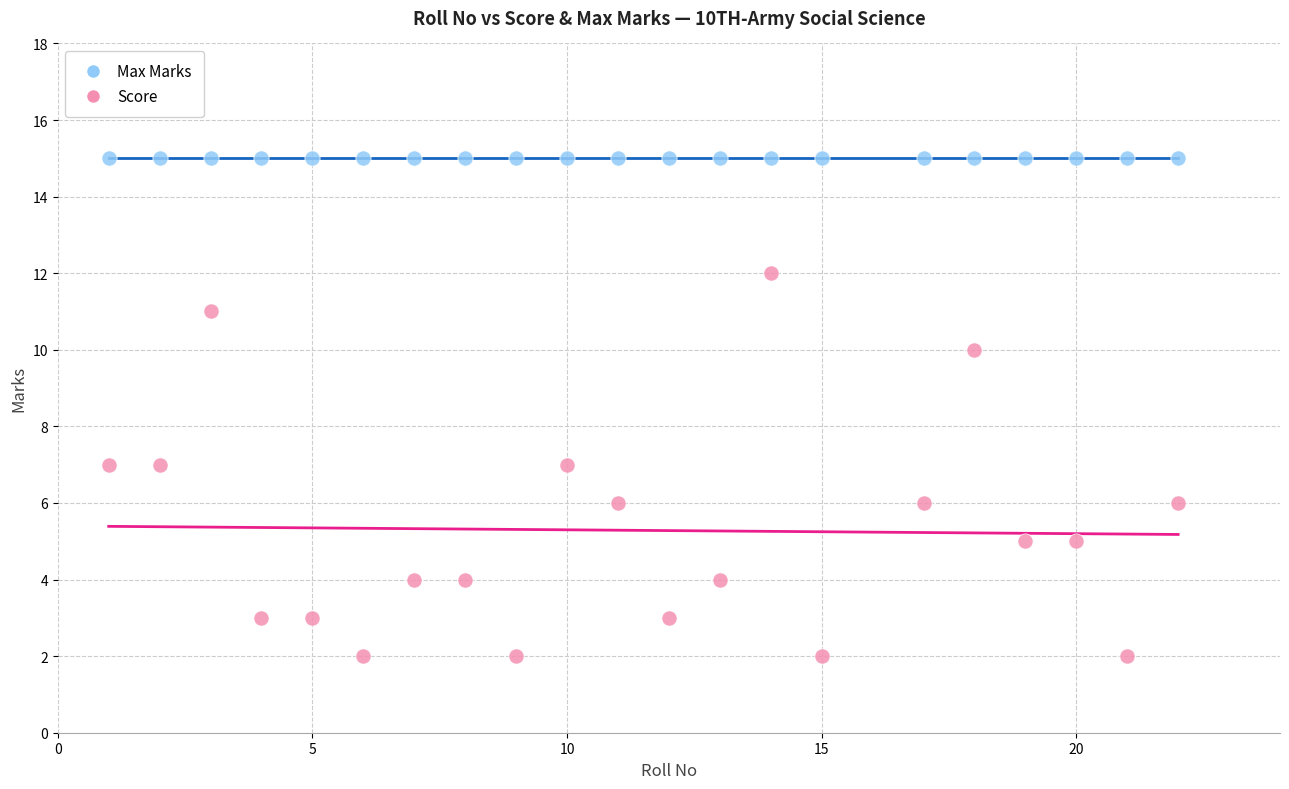

Which series contains the highest Y value?

Max Marks